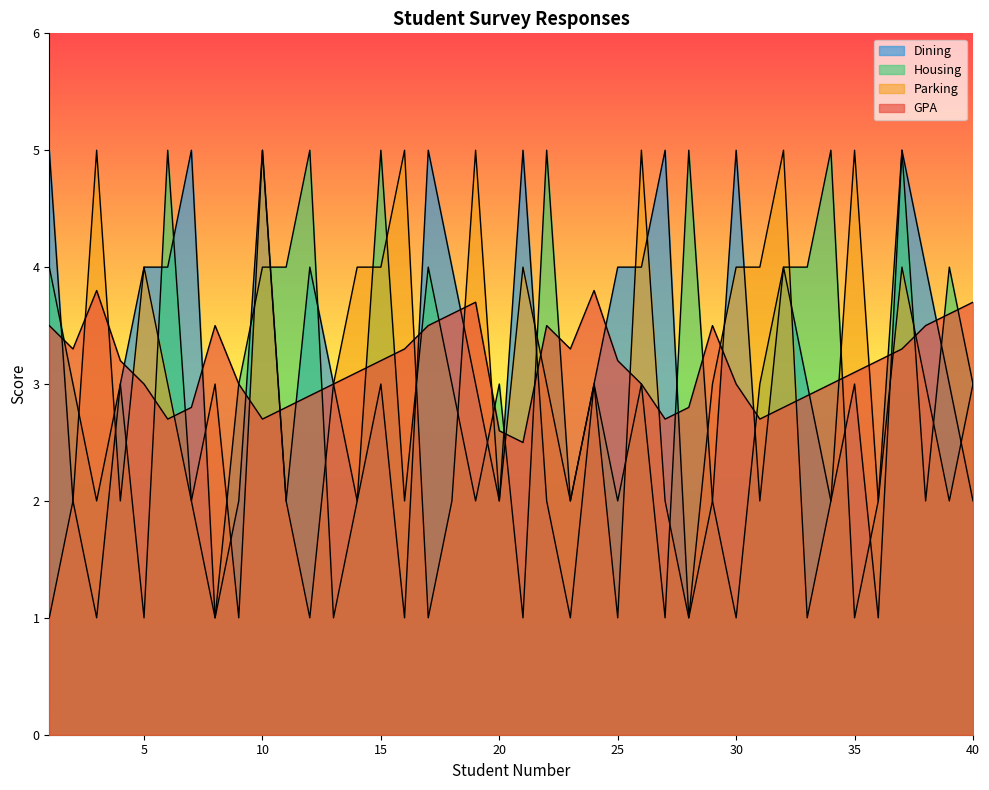

In GPA, how many points are lower than both neighbors (excluding endpoints)?

7